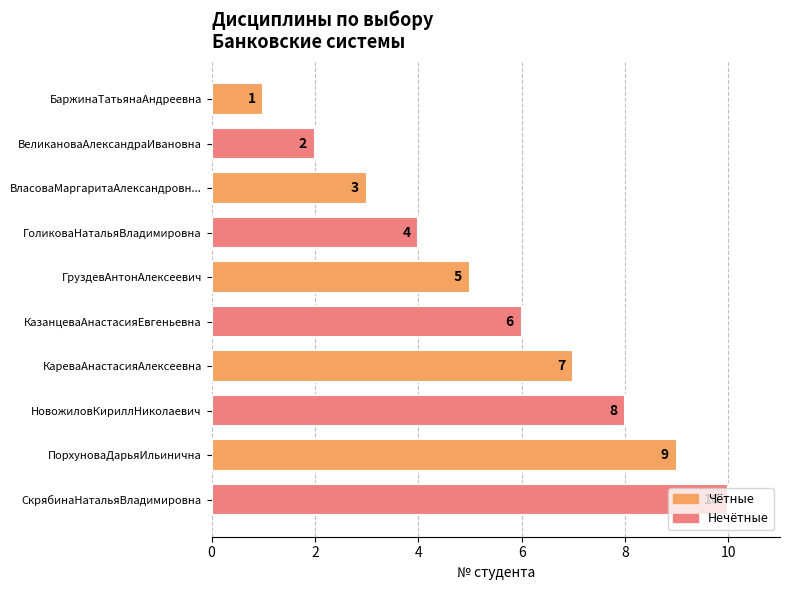

True or false: the data shows 6 at ГоликоваНатальяВладимировна.

False